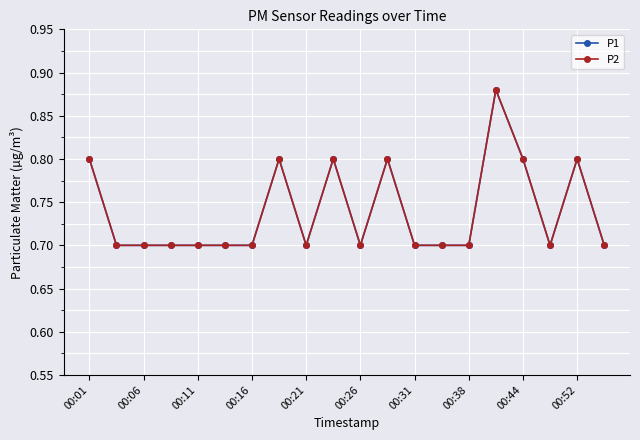

Does the chart have visible grid lines?

Yes